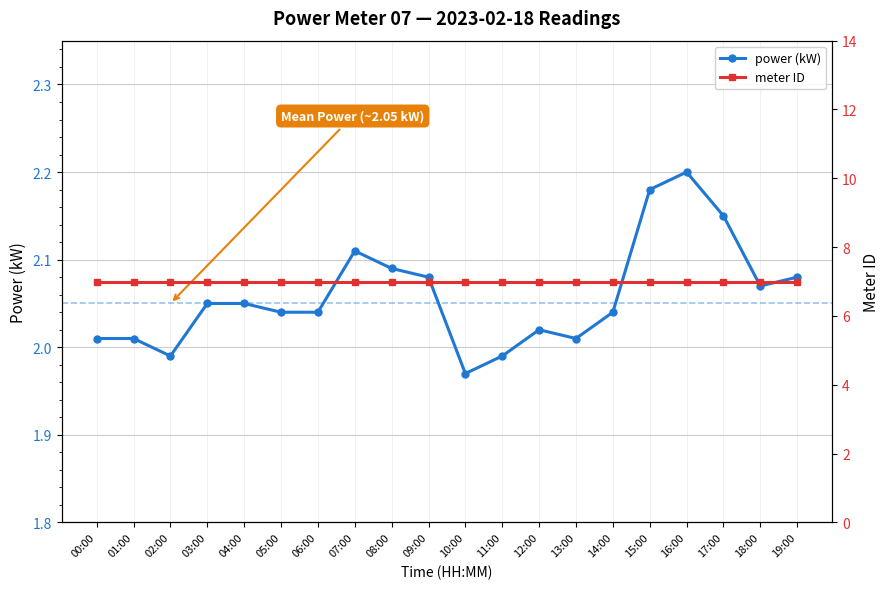

Reading right to left, transcribe all the data shown in this chart.

power (kW): 19:00=2.1	18:00=2.1	17:00=2.1	16:00=2.2	15:00=2.2	14:00=2.0	13:00=2.0	12:00=2.0	11:00=2.0	10:00=2.0	09:00=2.1	08:00=2.1	07:00=2.1	06:00=2.0	05:00=2.0	04:00=2.0	03:00=2.0	02:00=2.0	01:00=2.0	00:00=2.0
meter ID: 19:00=7.0	18:00=7.0	17:00=7.0	16:00=7.0	15:00=7.0	14:00=7.0	13:00=7.0	12:00=7.0	11:00=7.0	10:00=7.0	09:00=7.0	08:00=7.0	07:00=7.0	06:00=7.0	05:00=7.0	04:00=7.0	03:00=7.0	02:00=7.0	01:00=7.0	00:00=7.0